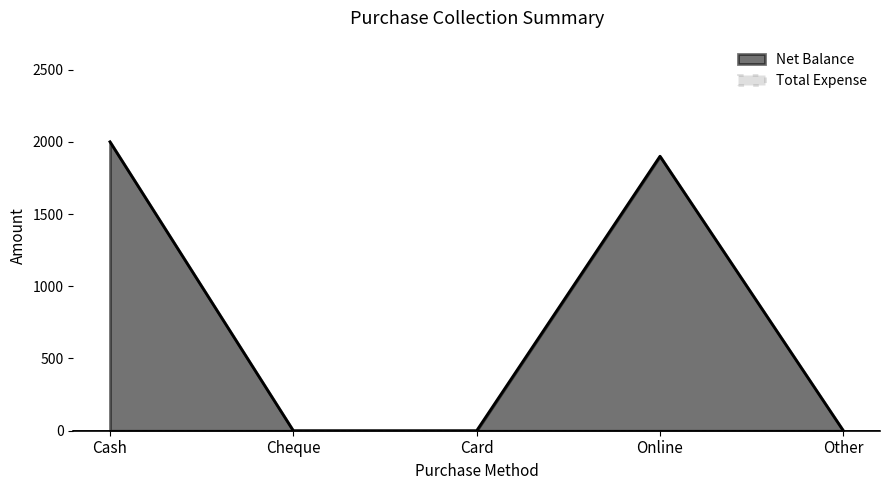

What is the label of the 4th point from the right?

Cheque